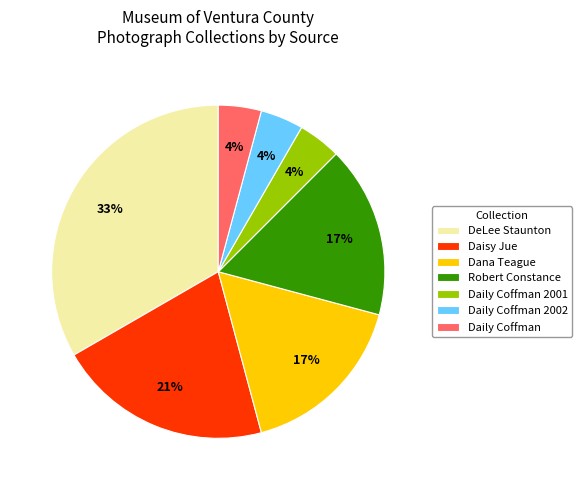

Approximately how many times larger is the value at Robert Constance compared to DeLee Staunton?

0.5